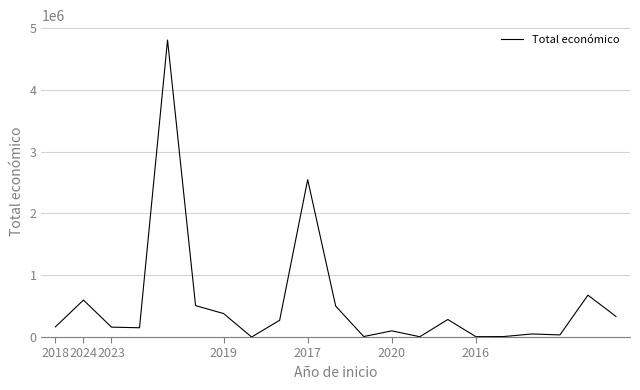

What is the difference between the maximum and minimum values?

4805923